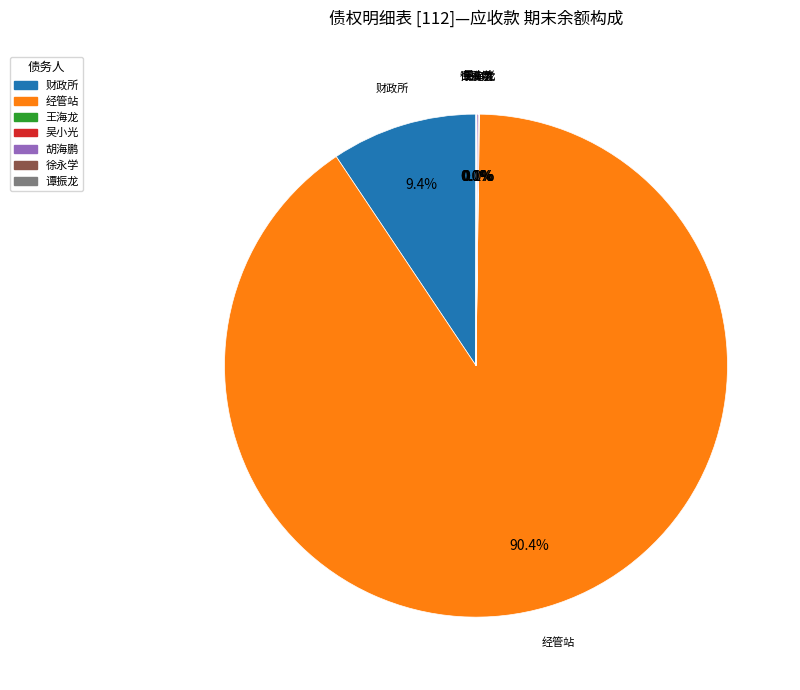

What is the majority slice?

经管站